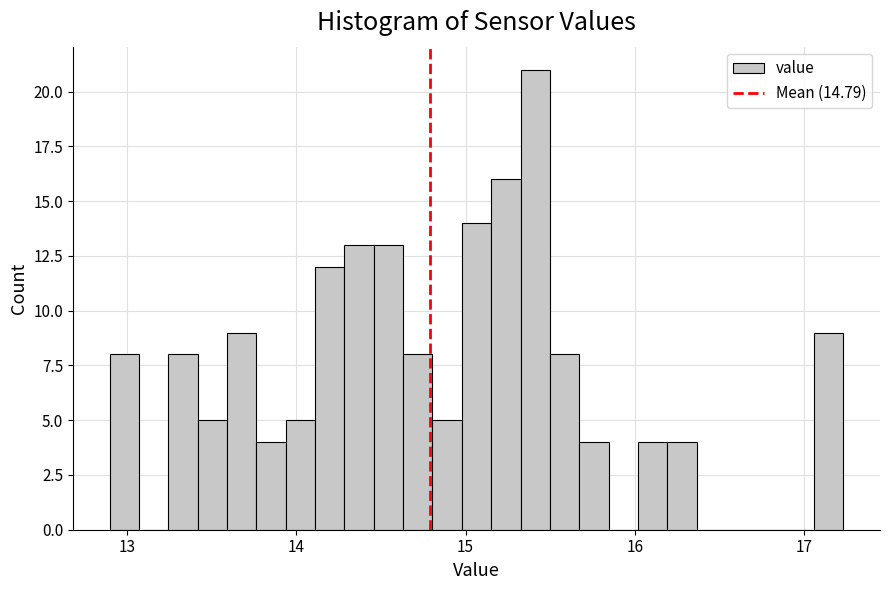

Around what value on the x-axis is the tallest bar? Give the approximate position of its centre, as read against the axis.

15.4